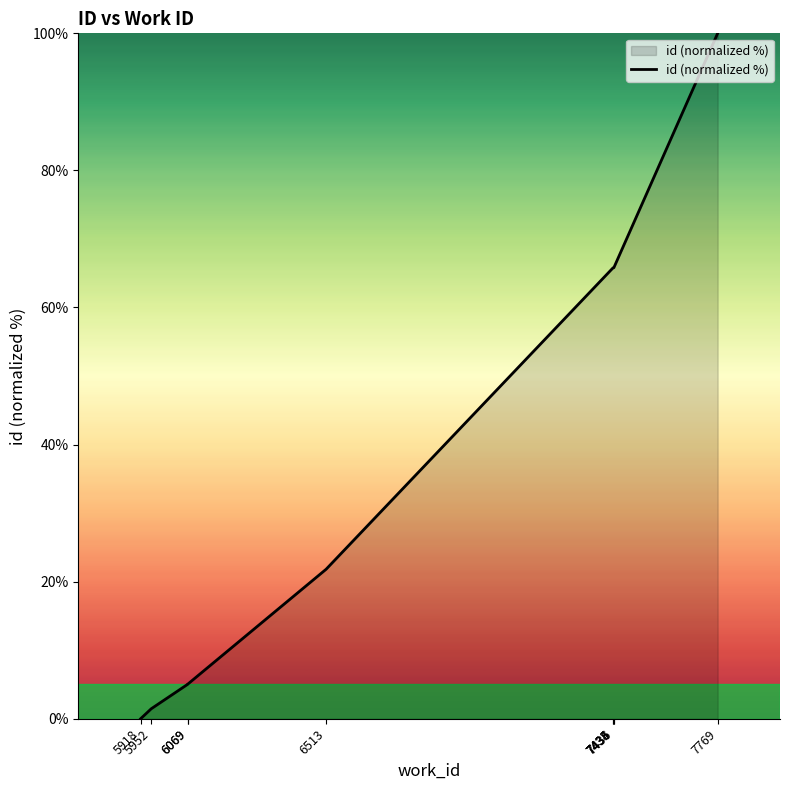

Does the chart display data point markers on the line(s)?

No